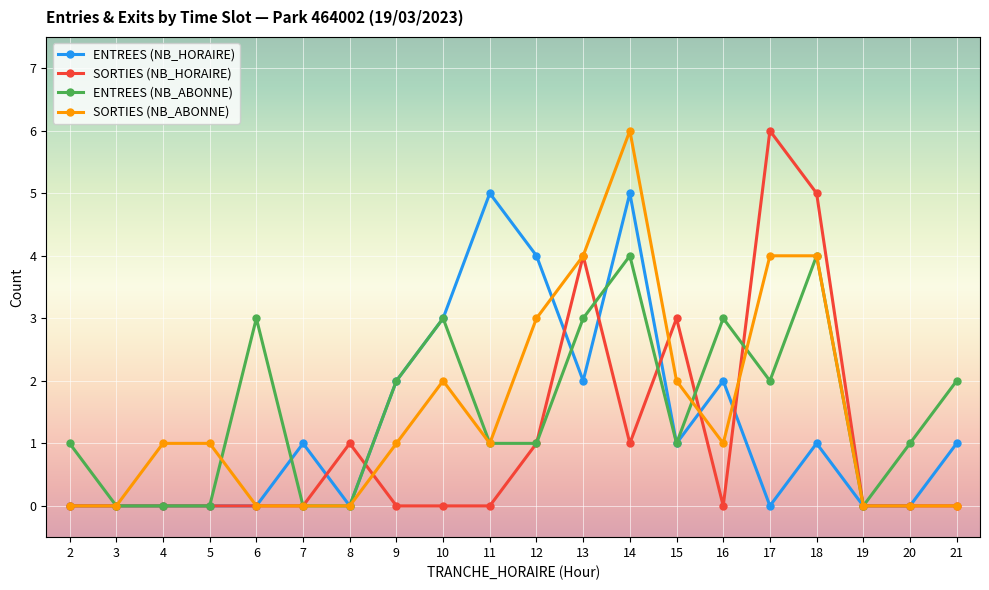

What is the maximum value shown in the chart?

6